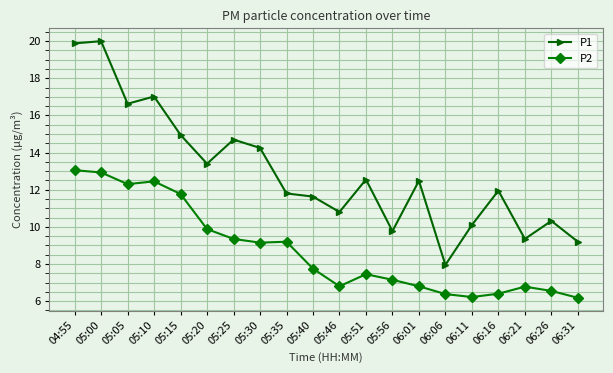

True or false: P1 and P2 intersect in this chart.

False